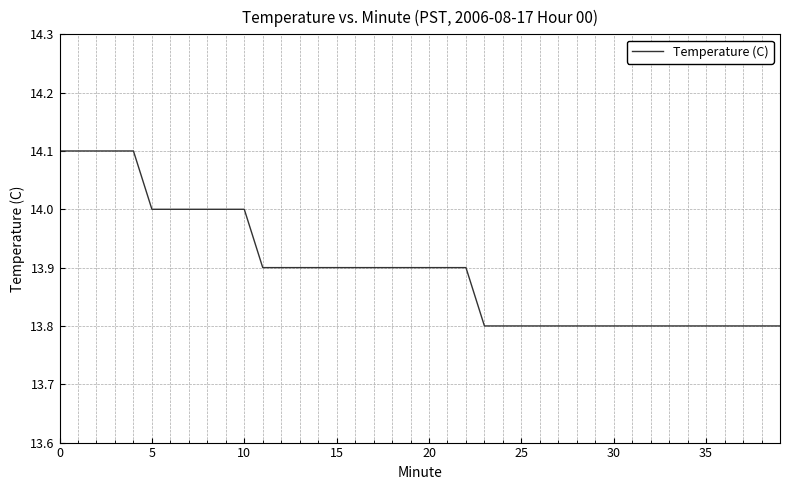

What is the smallest value displayed?

13.8